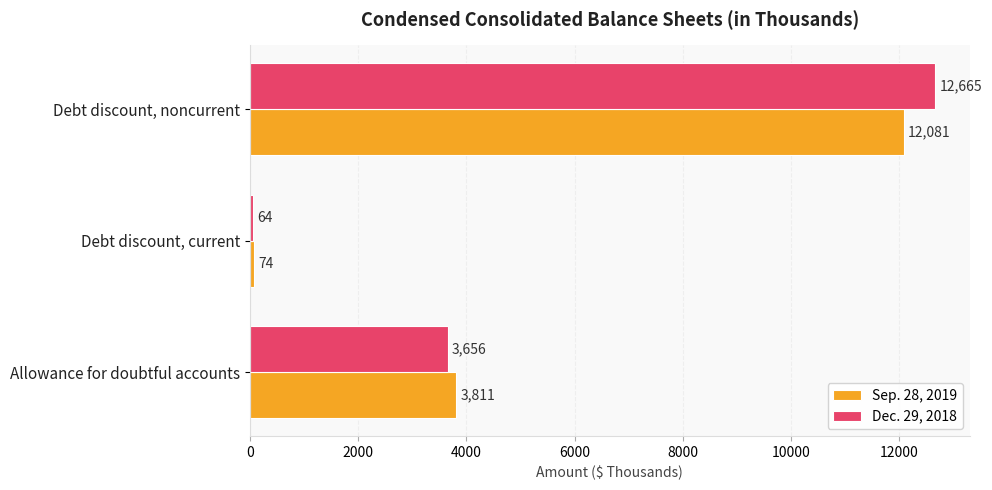

What is the smallest value displayed?

64